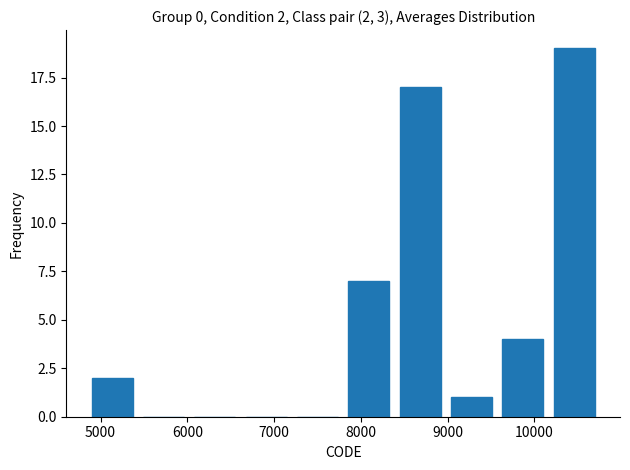

Over which range of the x-axis is the bar tallest?

10200 to 10800